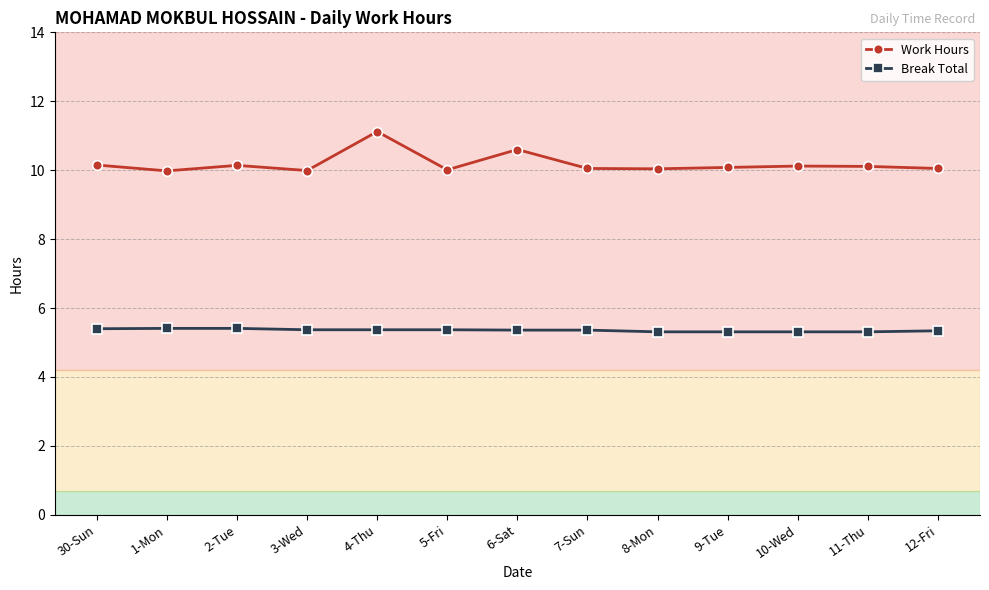

What are all the series names shown in the legend?

Work Hours, Break Total